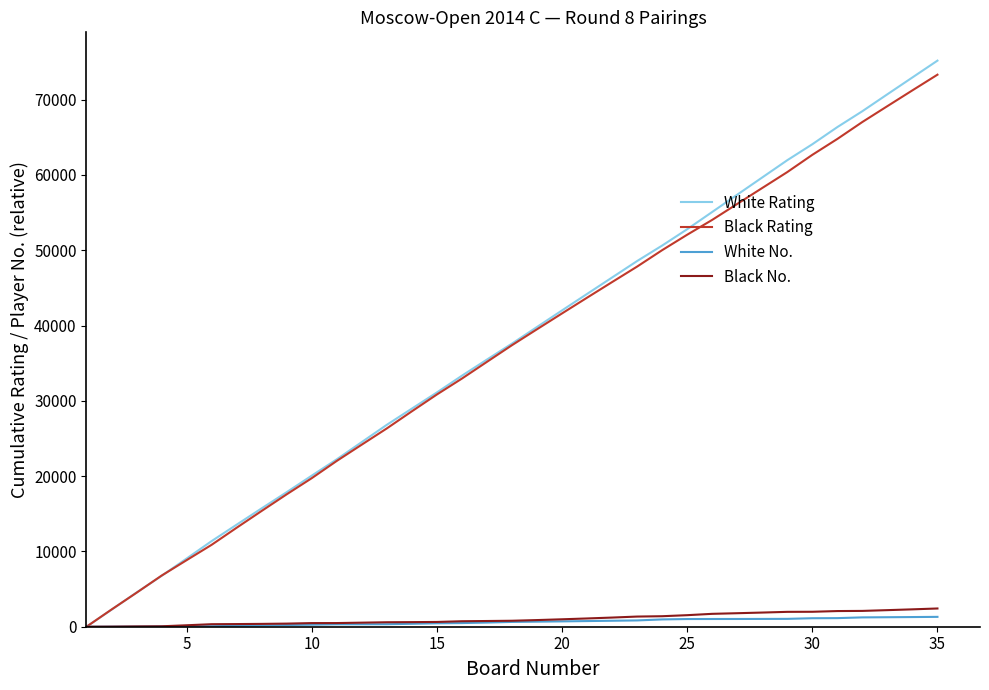

Which series has the widest spread of values?

White Rating